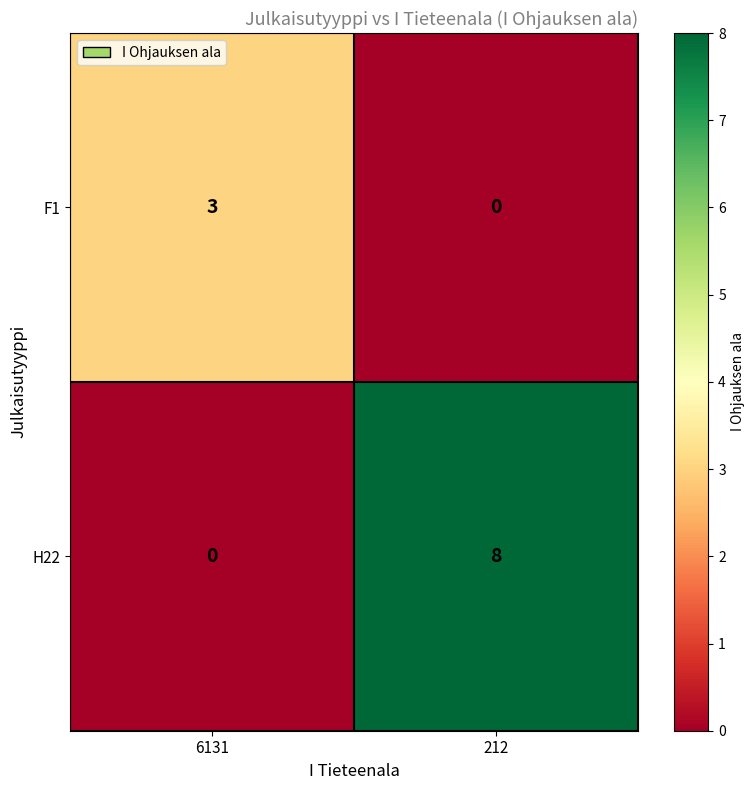

Reading right to left, what are all the values shown in this chart?

F1: 0	3
H22: 8	0